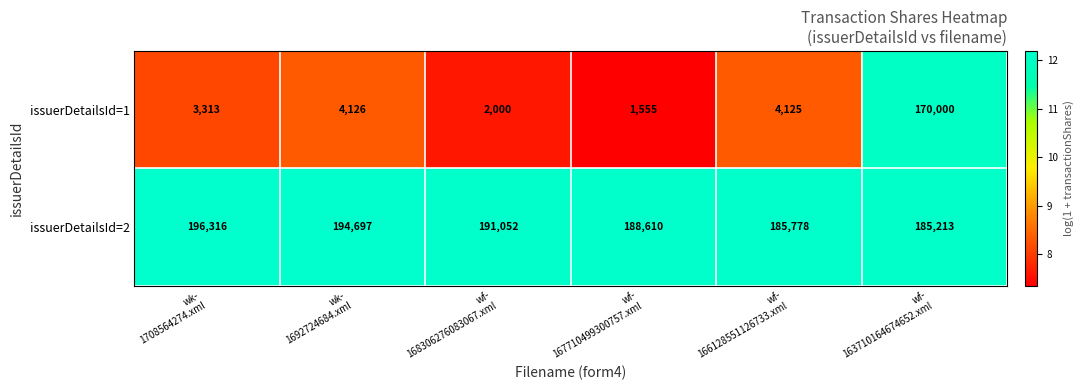

List the series in order of their overall mean, lowest first.

issuerDetailsId=1, issuerDetailsId=2